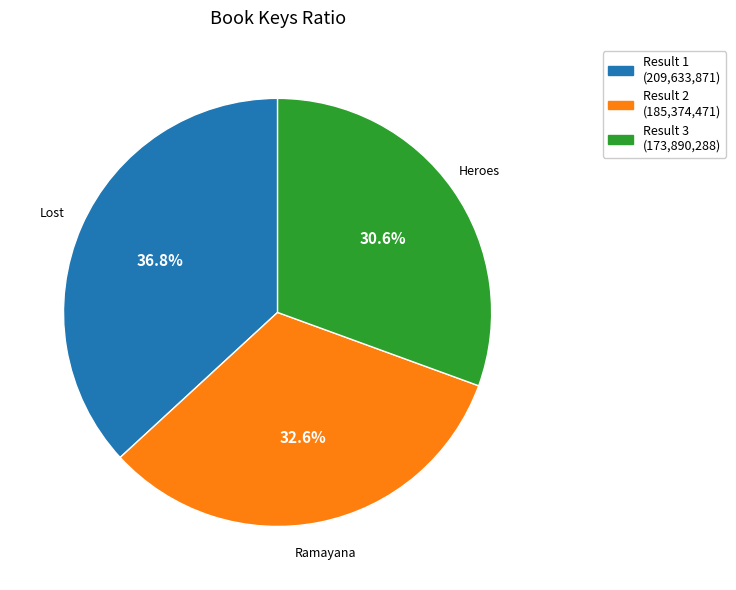

Between Result 2 (185,374,471) and Result 1 (209,633,871), which is larger?

Result 1 (209,633,871)